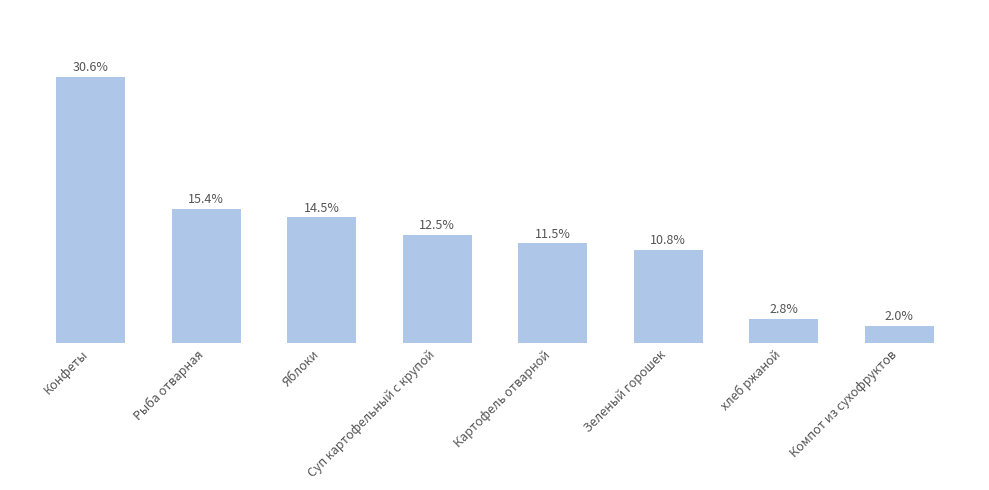

Which has a higher value, Суп картофельный с крупой or Рыба отварная?

Рыба отварная